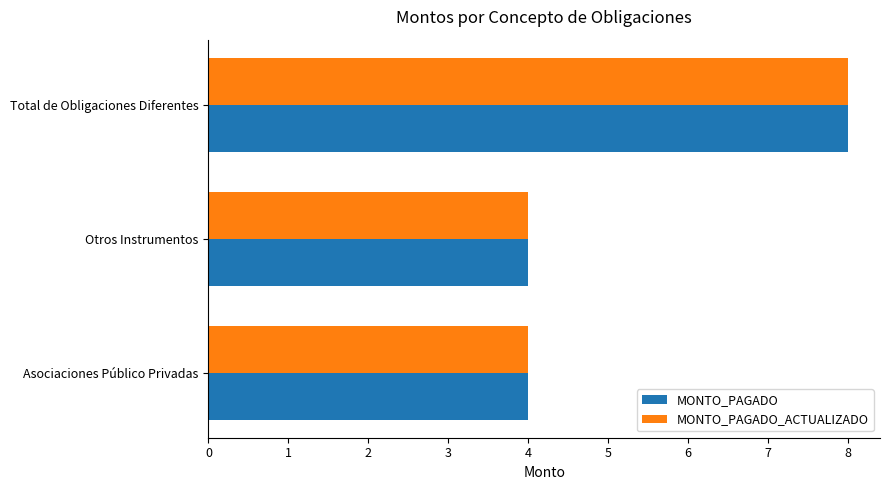

What is the total value across all series at Asociaciones Público Privadas?

8